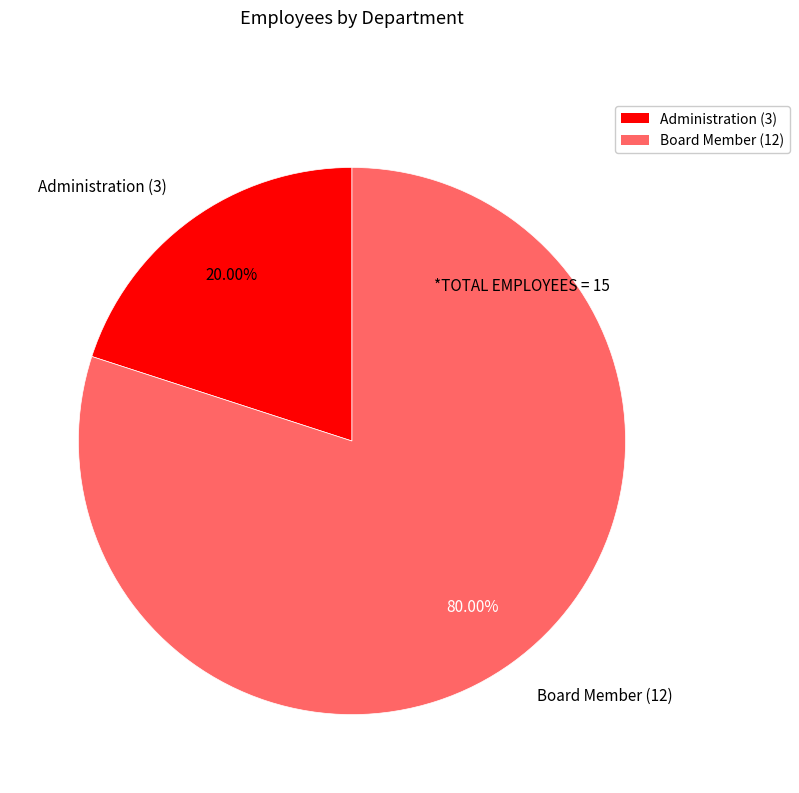

To the nearest percent, what is the difference between the largest and smallest slice percentages?

60%